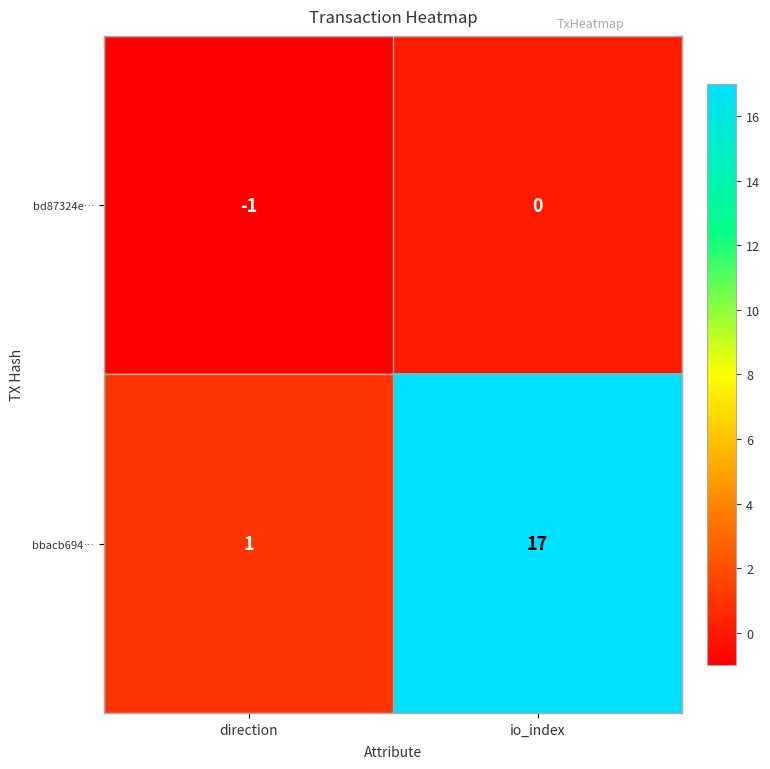

Reading left to right, transcribe all the data shown in this chart.

bd87324e…: -1	0
bbacb694…: 1	17